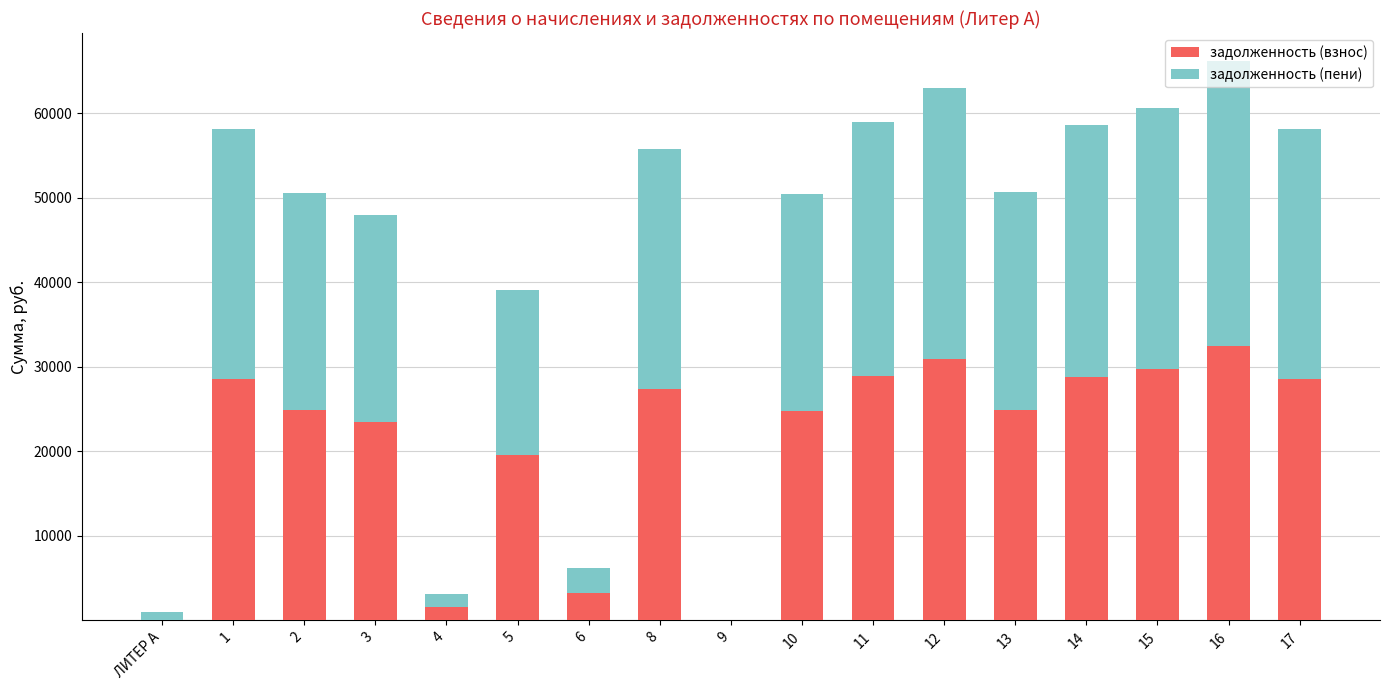

What is the highest value of the задолженность (взнос) series?

32504.1